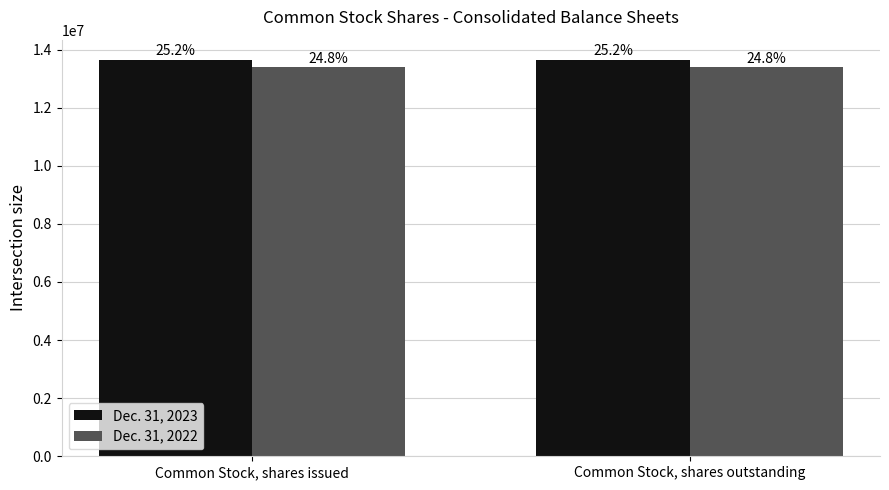

What is the value of the Dec. 31, 2022 bar at the 2nd from the left?

13394677